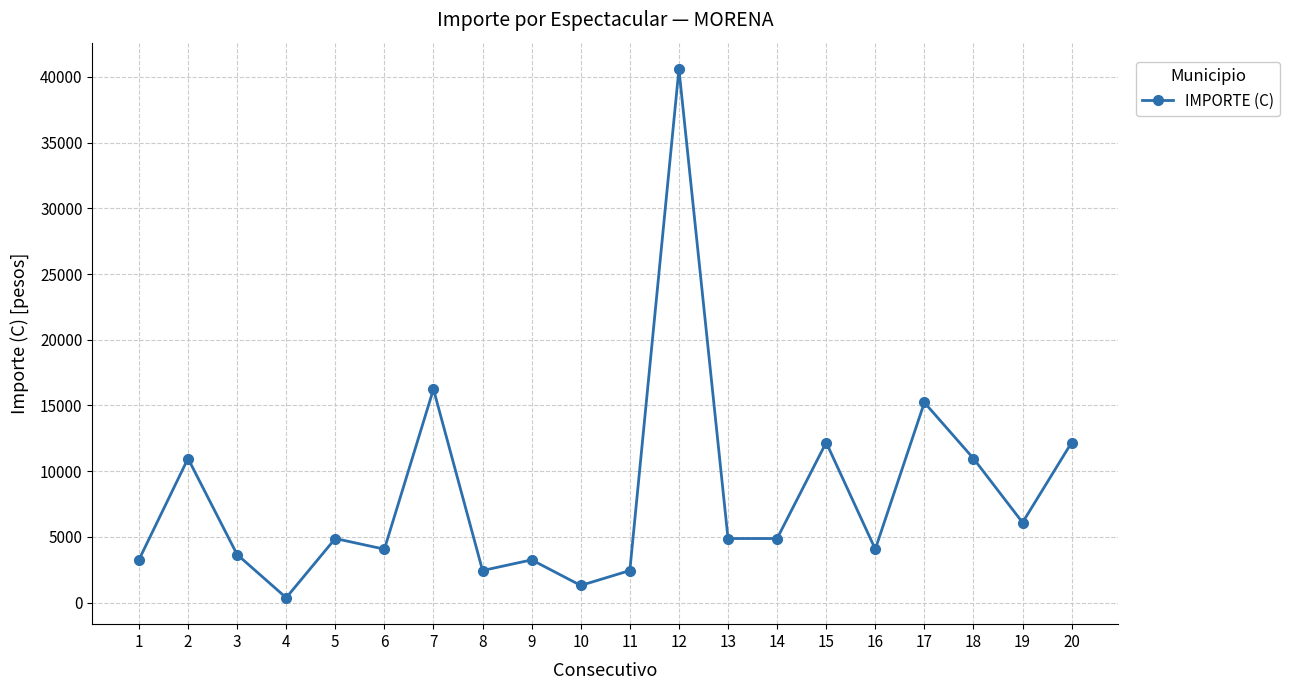

True or false: the data shows 10962.0 at 2.

True